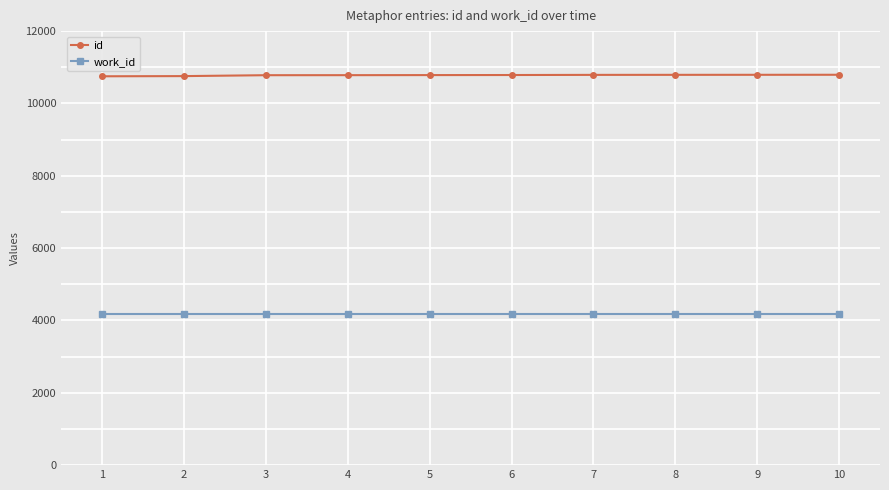

At how many categories does at least one series exceed 5170?

10